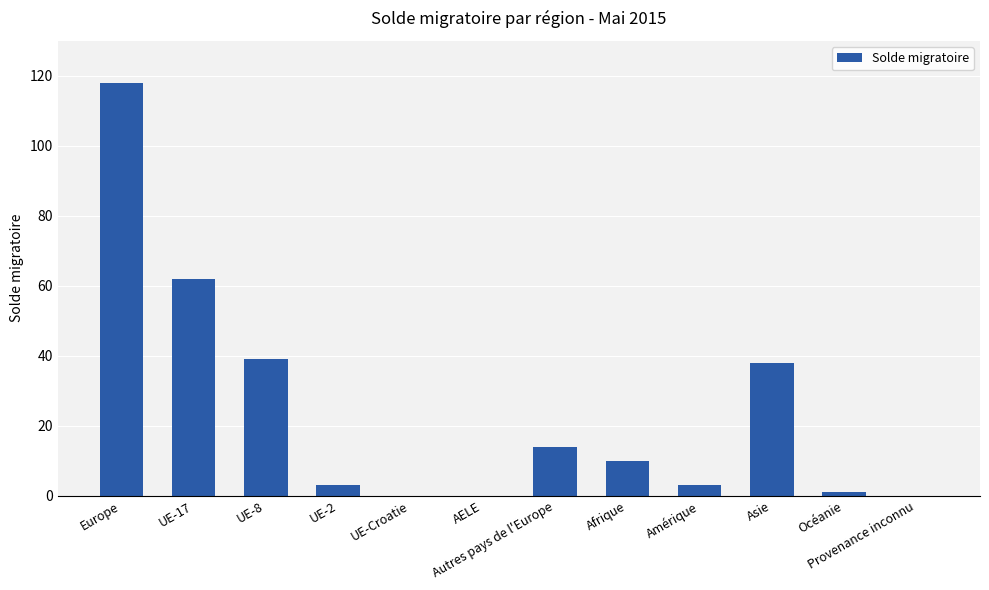

What is the approximate value at UE-2, to the nearest 5?

5